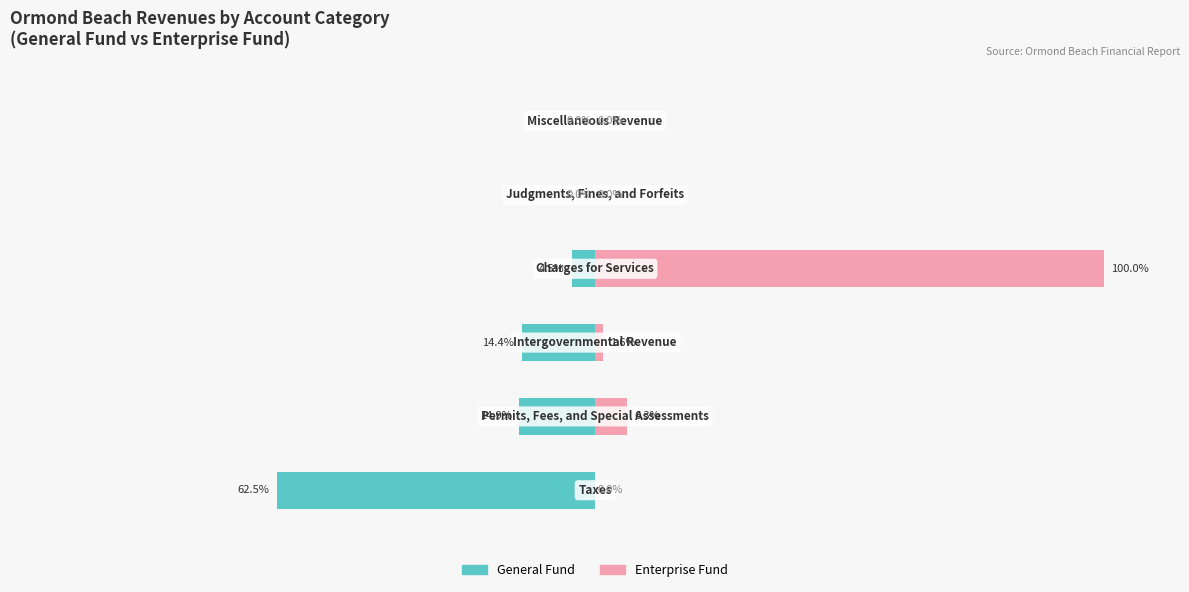

Reading right to left, list all the values displayed in this chart.

General Fund: 5=0.0	4=0.0	3=-4.5	2=-14.4	1=-14.9	0=-62.5
Enterprise Fund: 5=0.0	4=0.0	3=100.0	2=1.6	1=6.3	0=0.0